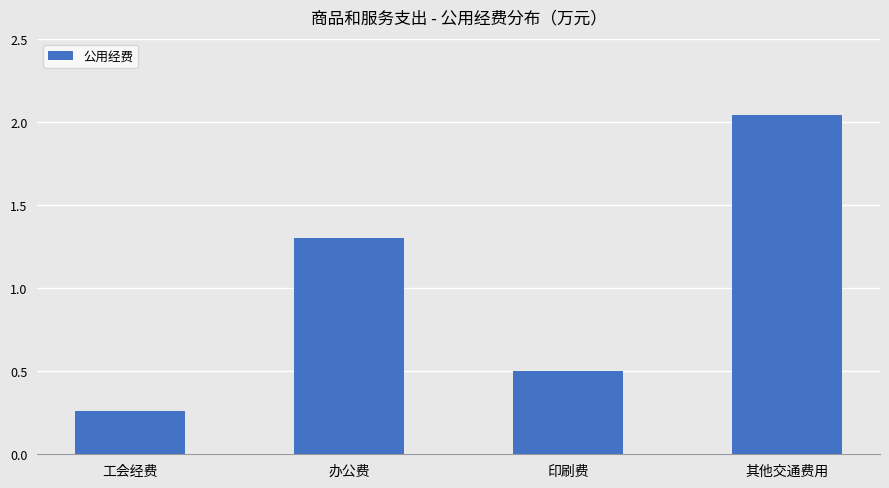

At which category does the chart reach its minimum across all series?

工会经费